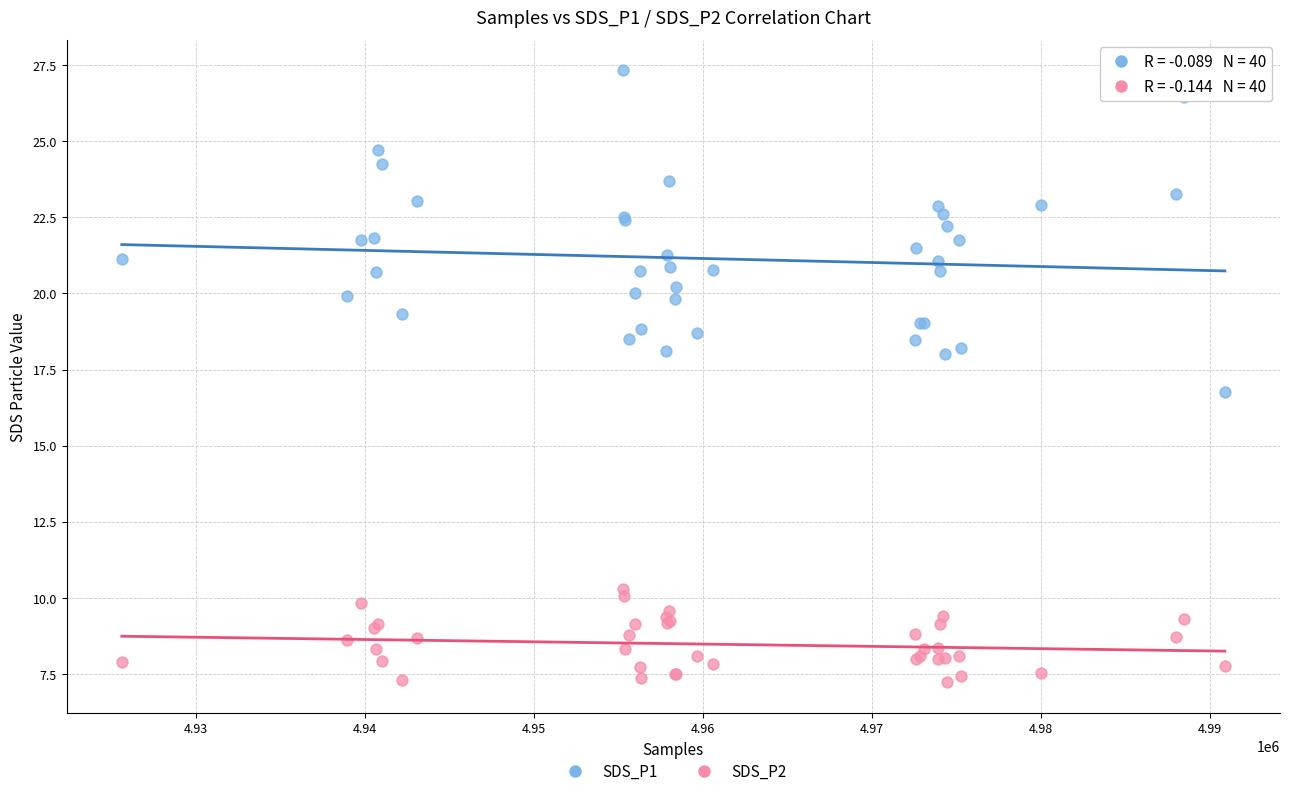

Which series reaches the minimum Y coordinate?

SDS_P2